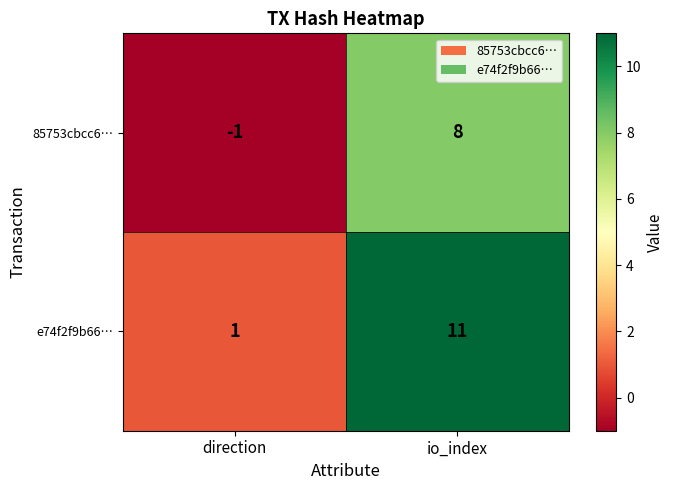

Reading right to left, transcribe all the data shown in this chart.

85753cbcc6…: io_index=8	direction=-1
e74f2f9b66…: io_index=11	direction=1